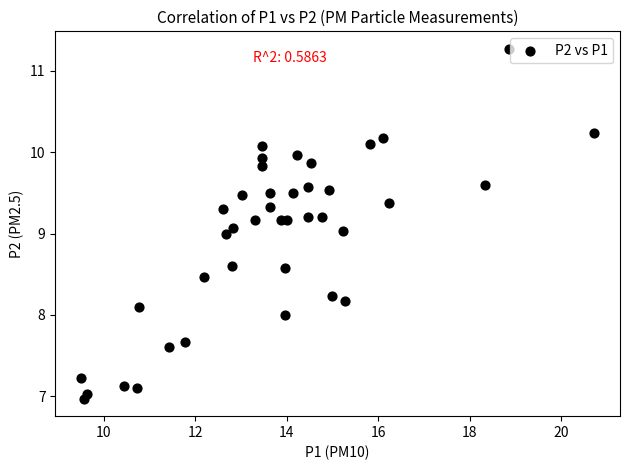

What is the range of X values (max minus min)?

11.2